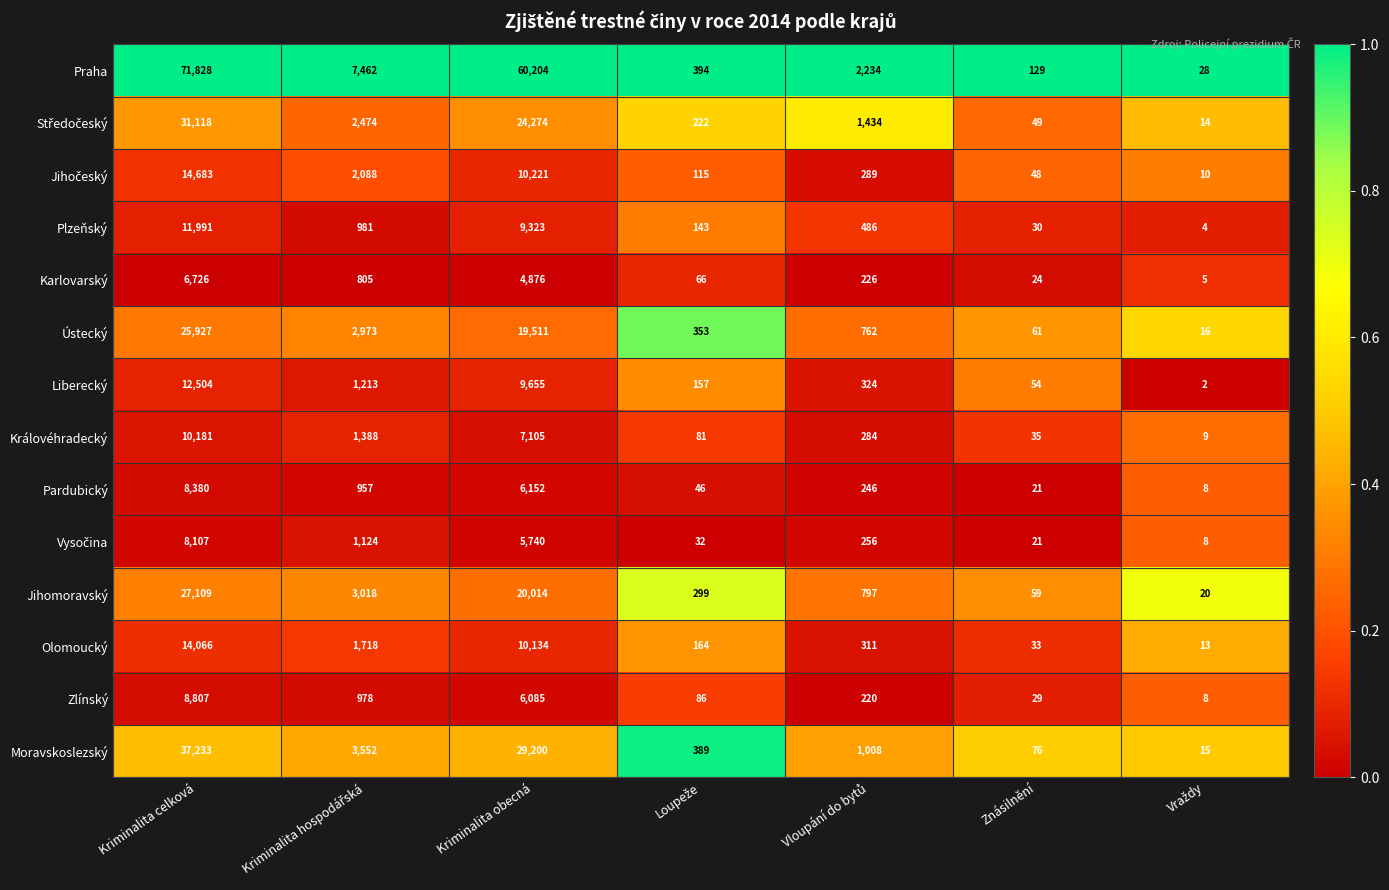

How many distinct data groups are displayed?

14